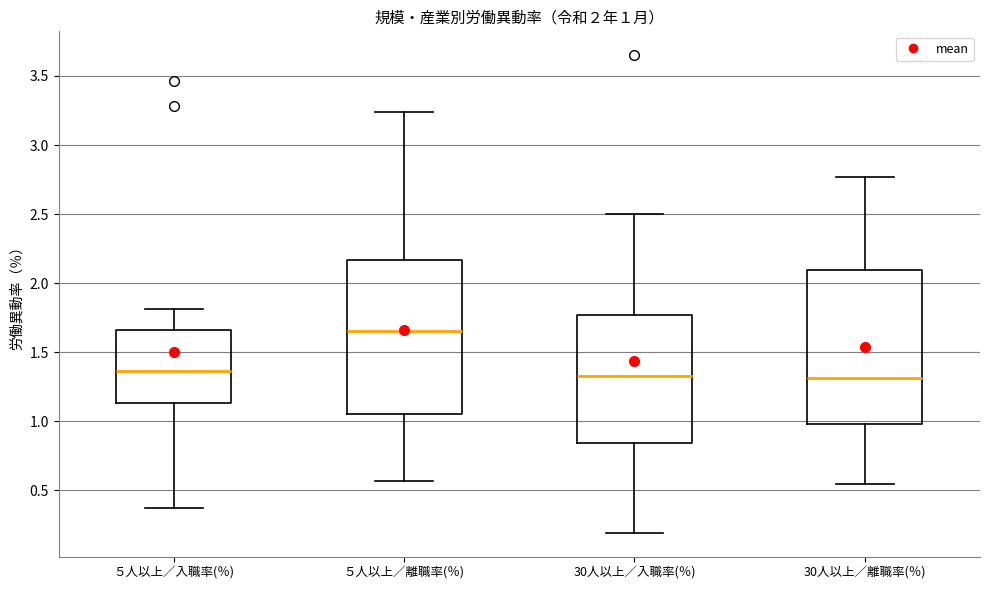

Which box's median line is the highest?

５人以上／離職率(％)